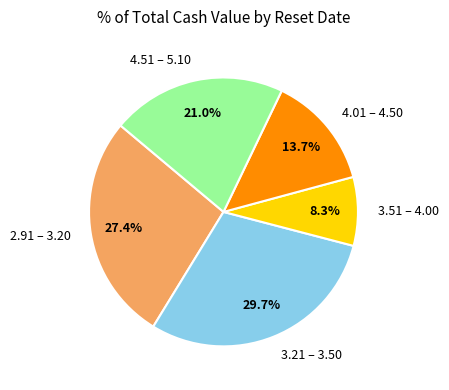

Rank the categories by value from lowest to highest.

3.51 – 4.00, 4.01 – 4.50, 4.51 – 5.10, 2.91 – 3.20, 3.21 – 3.50